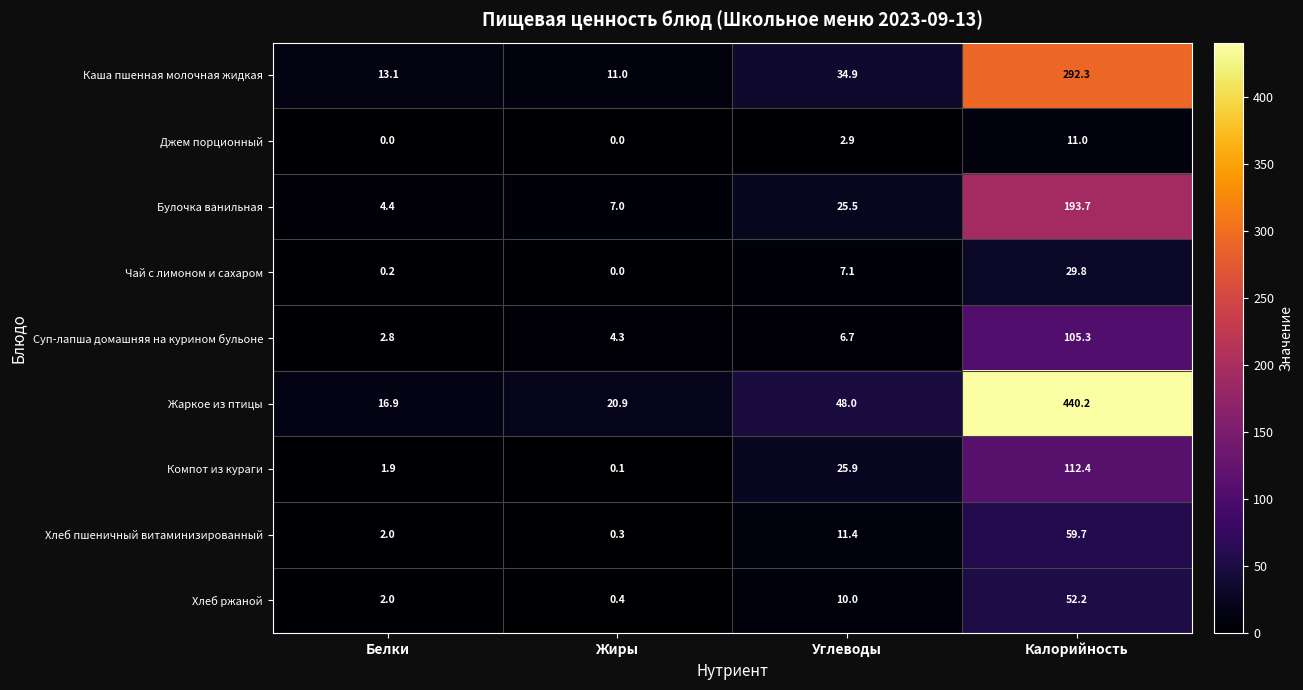

Which series has the largest total across all categories?

Жаркое из птицы